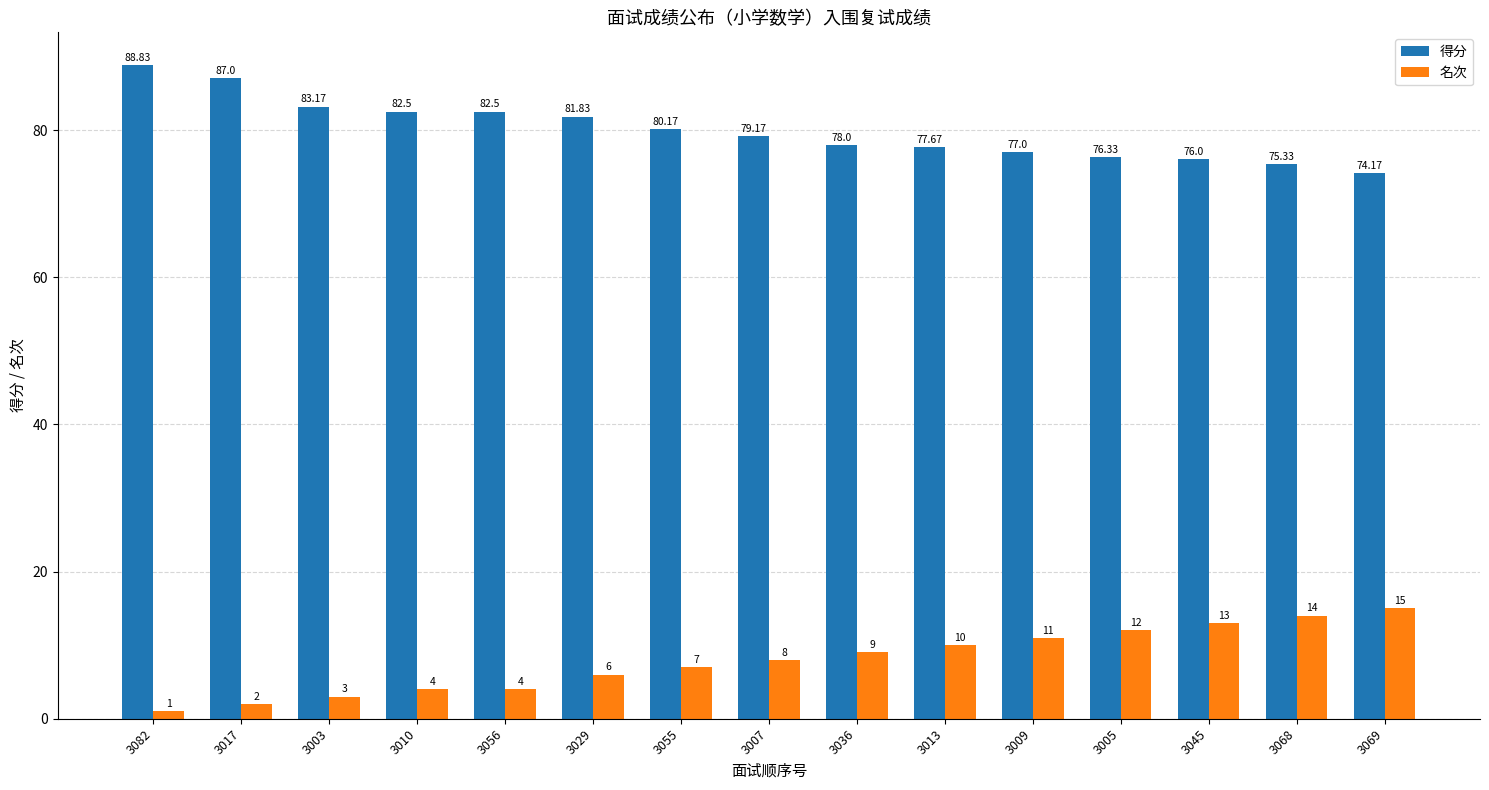

What is the total value across all series at 3013?

87.7